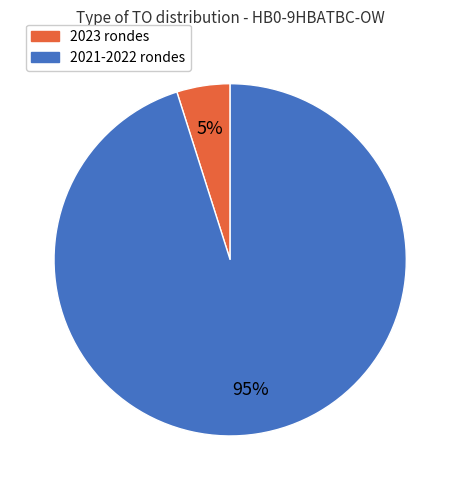

Does any single category account for the majority?

Yes